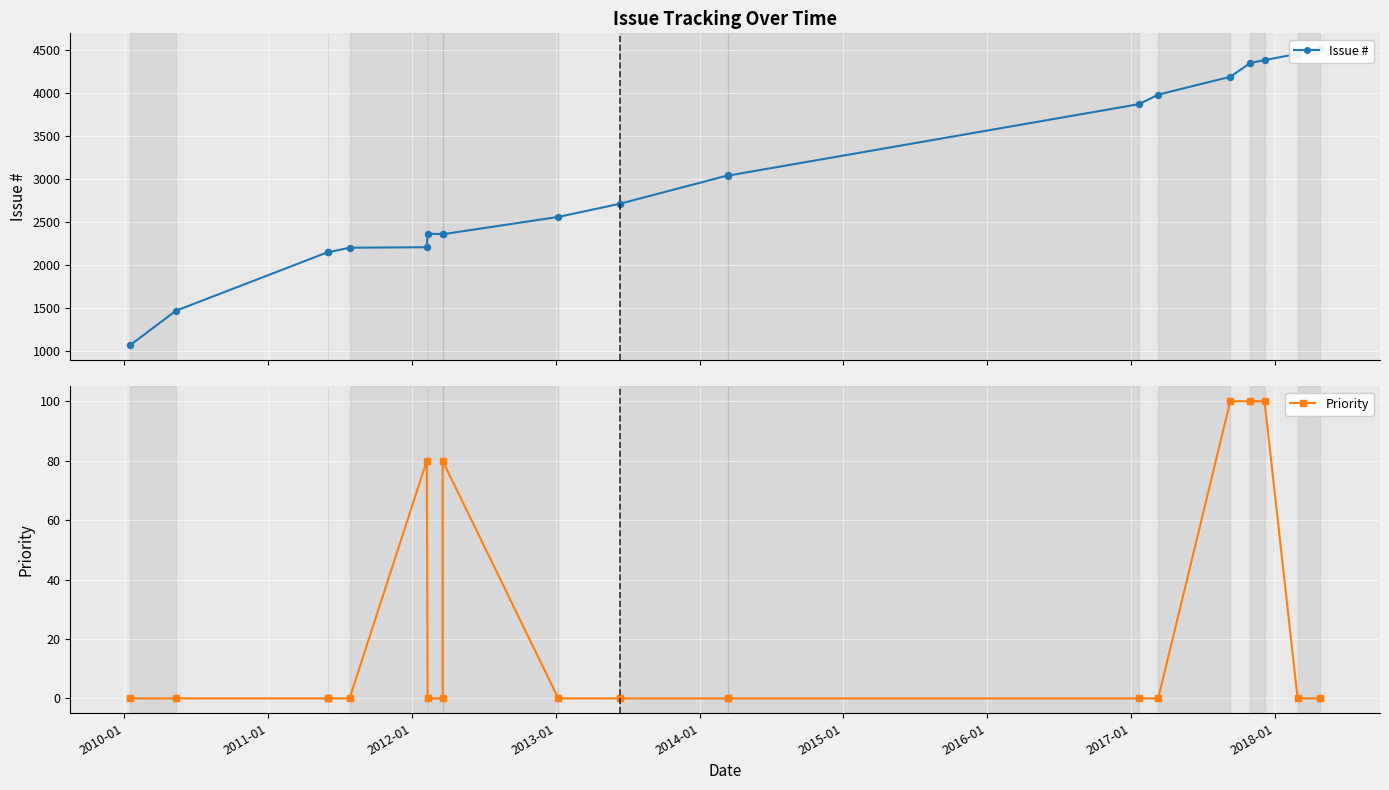

Which series has the largest total across all categories?

Issue #